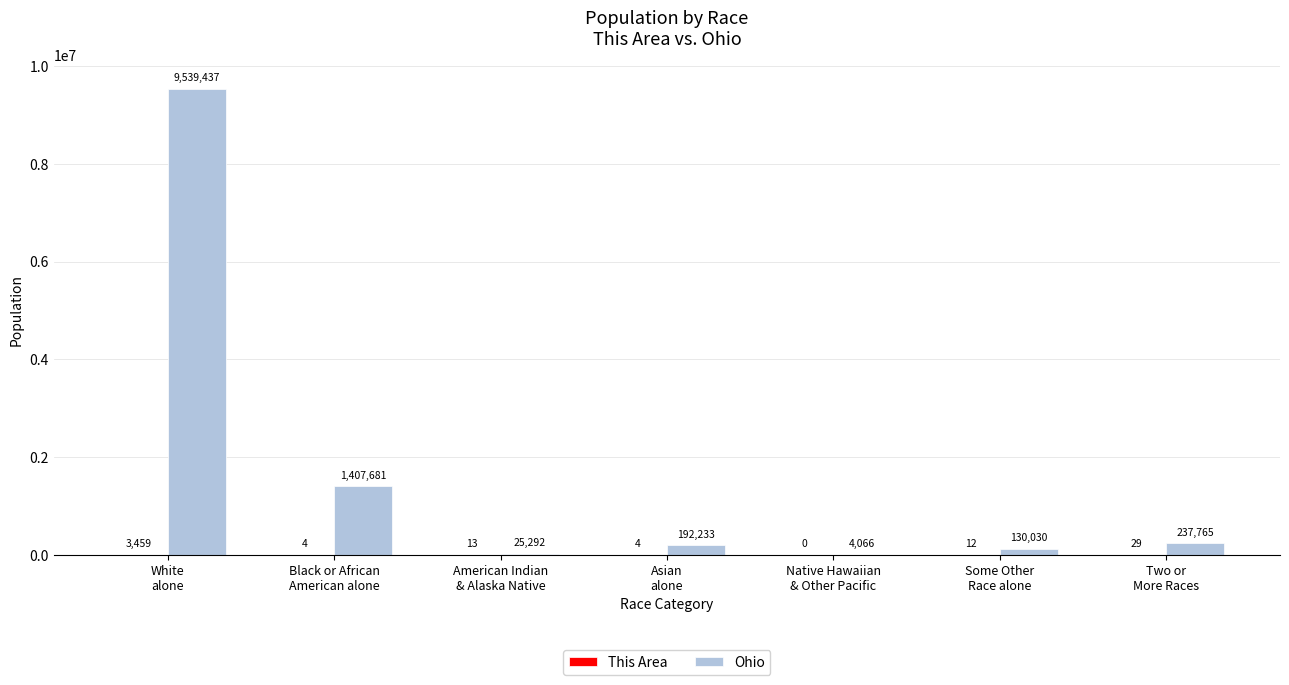

Does the chart contain stacked bars?

No